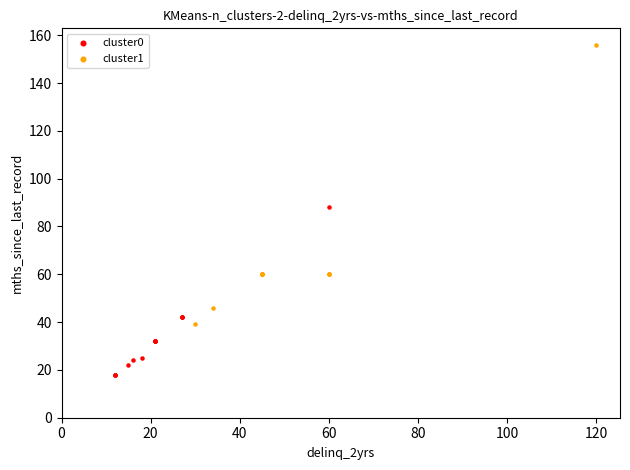

Which series has the largest Y range (max minus min)?

cluster1